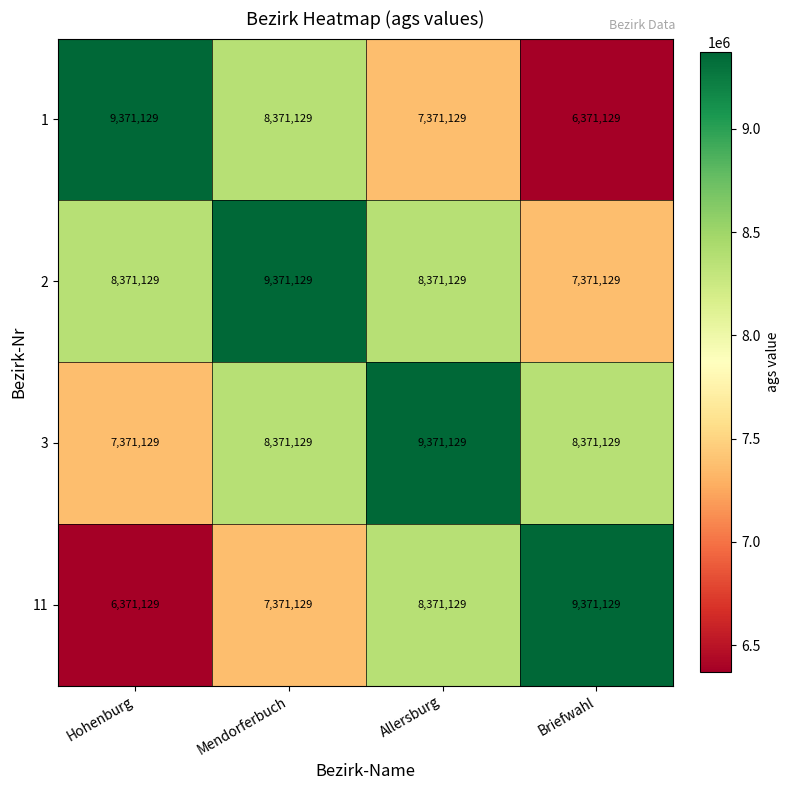

What value does the 2 series have at Mendorferbuch, to the nearest 50?

9371150